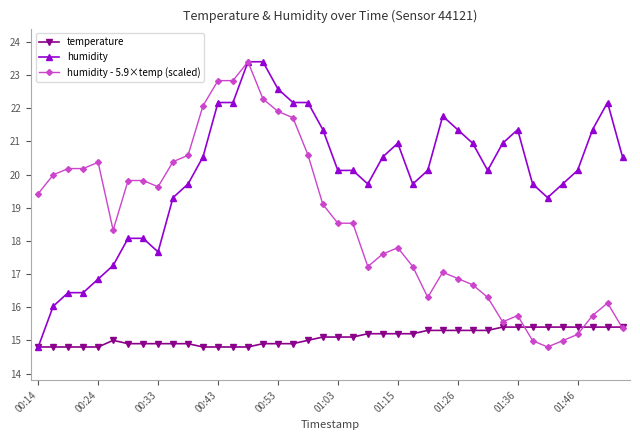

Rank the series by their average value, from highest to lowest.

humidity, humidity - 5.9×temp (scaled), temperature